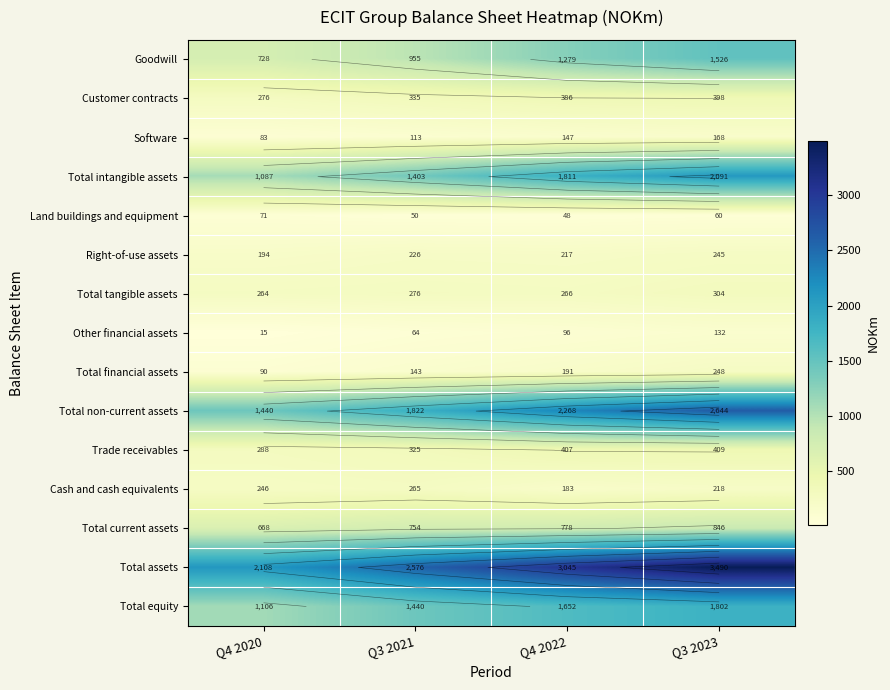

Which label corresponds to the smallest value in the chart?

Q4 2020